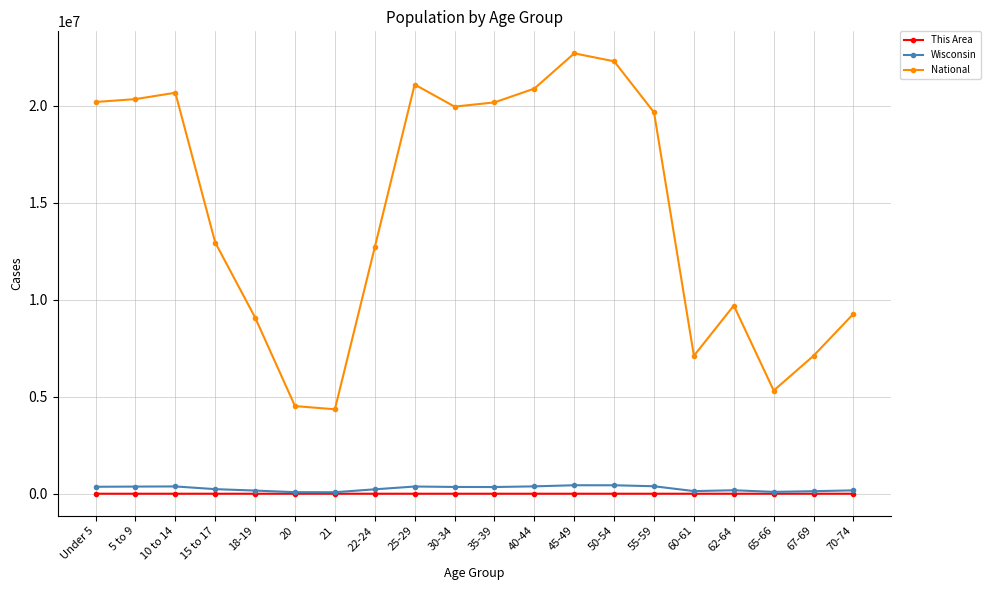

What is the total value across all series at 30-34?

20311631